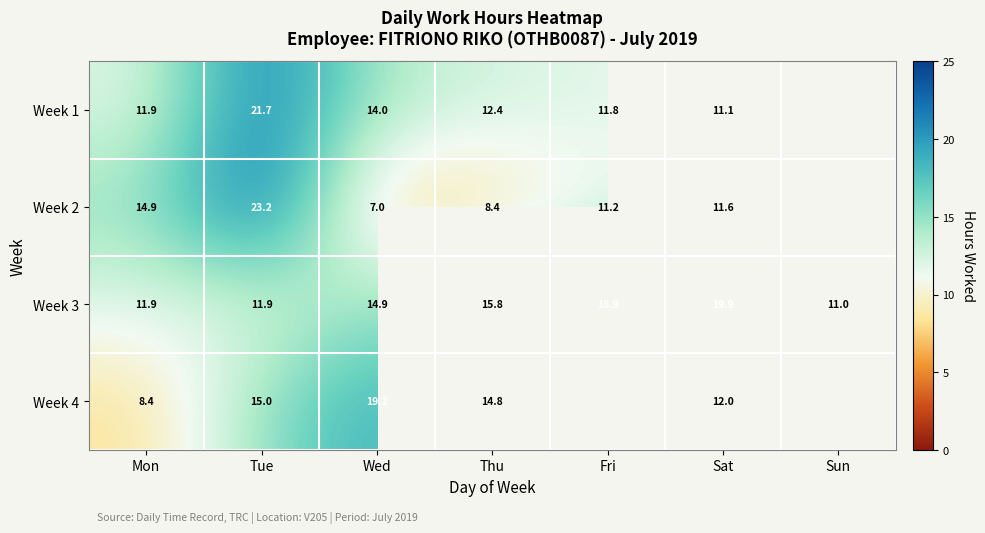

Where does the Week 3 series first go above 14?

Wed